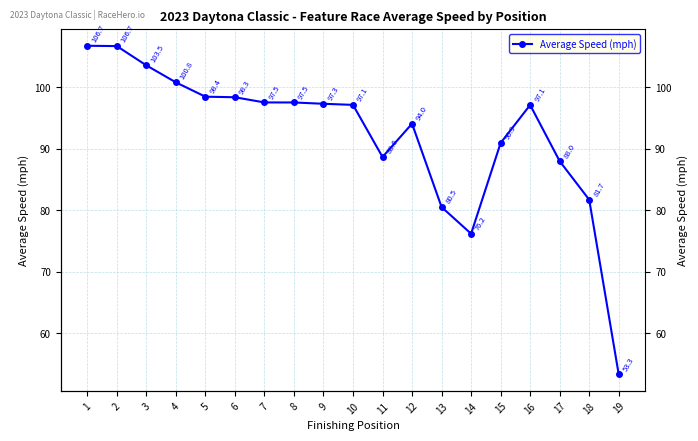

True or false: there are more than 0 points higher than both neighbors.

True